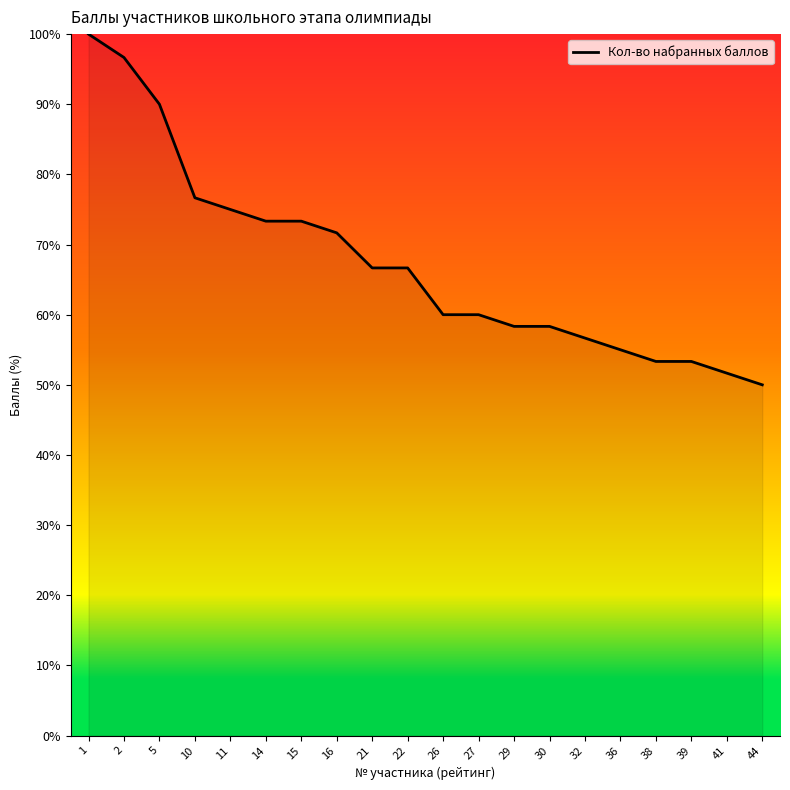

Read the value at 41.

51.7